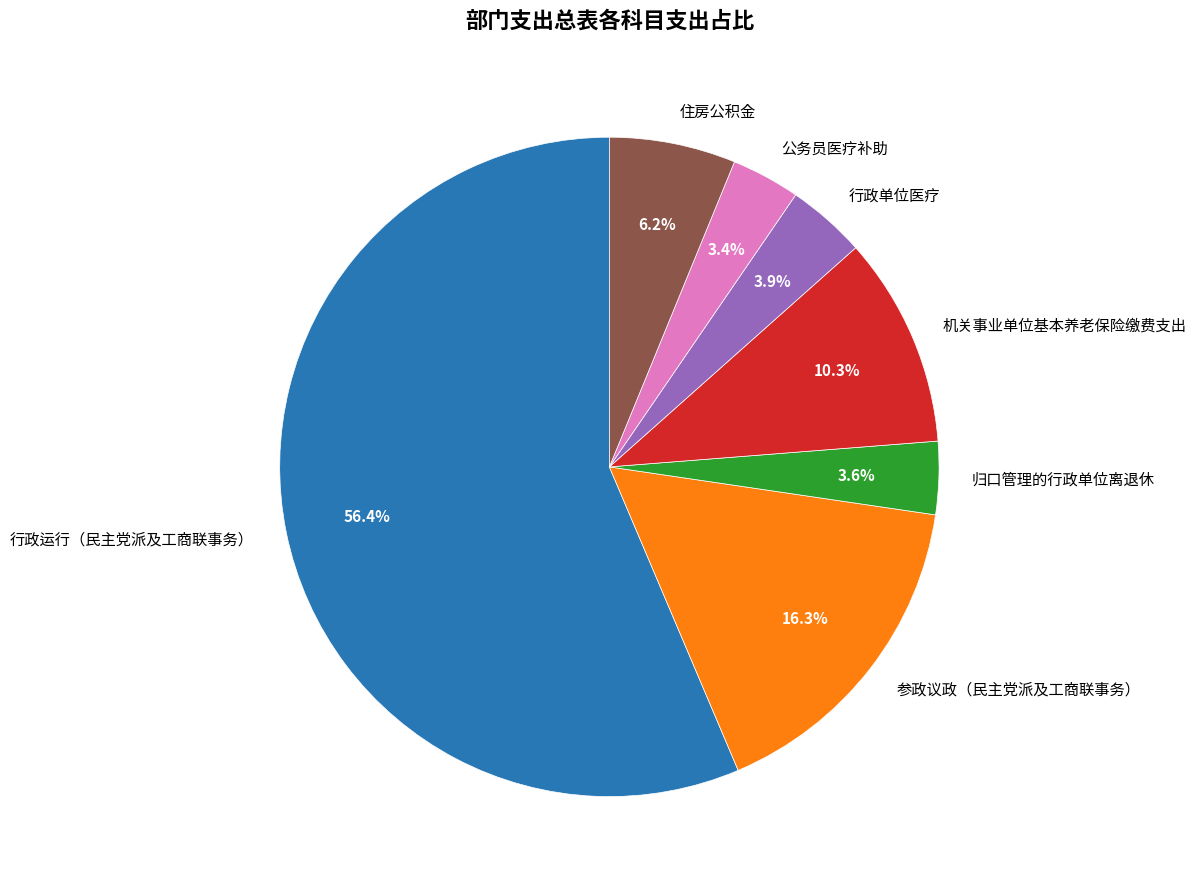

Do 公务员医疗补助 and 行政单位医疗 together represent more than half of the pie?

No